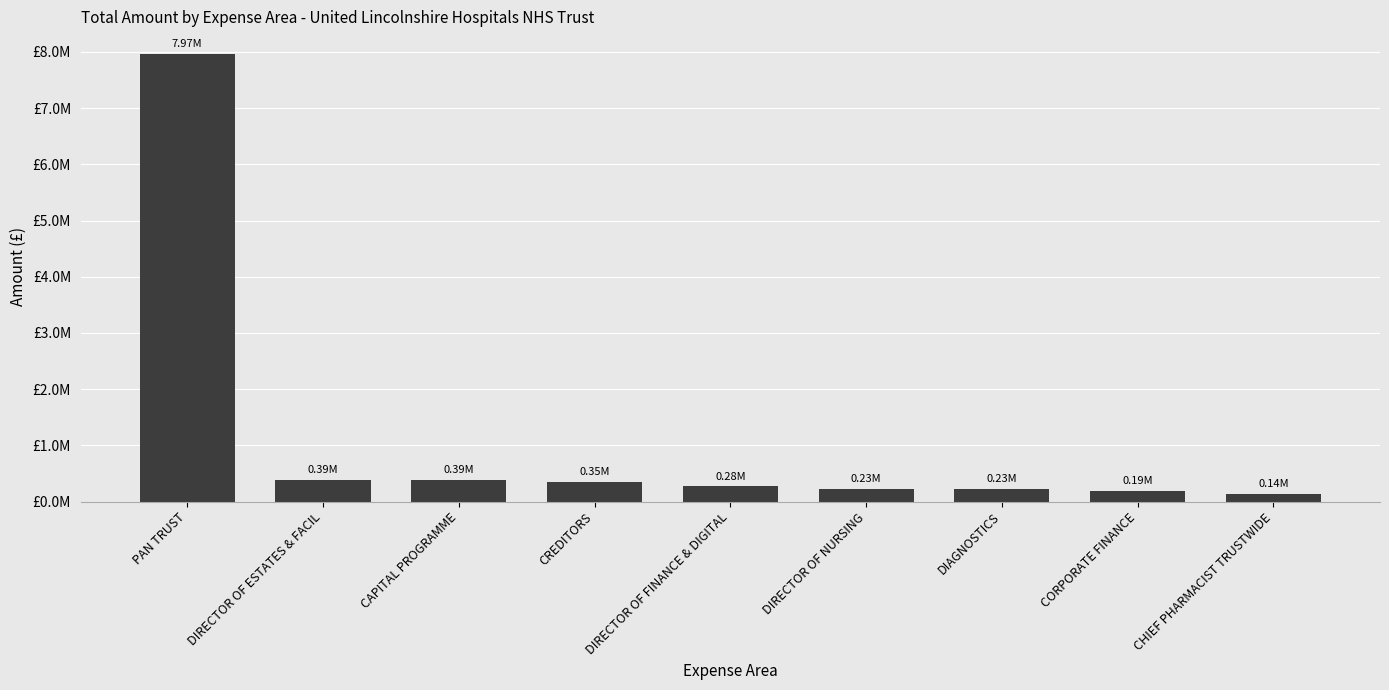

Does the chart contain any negative values?

No